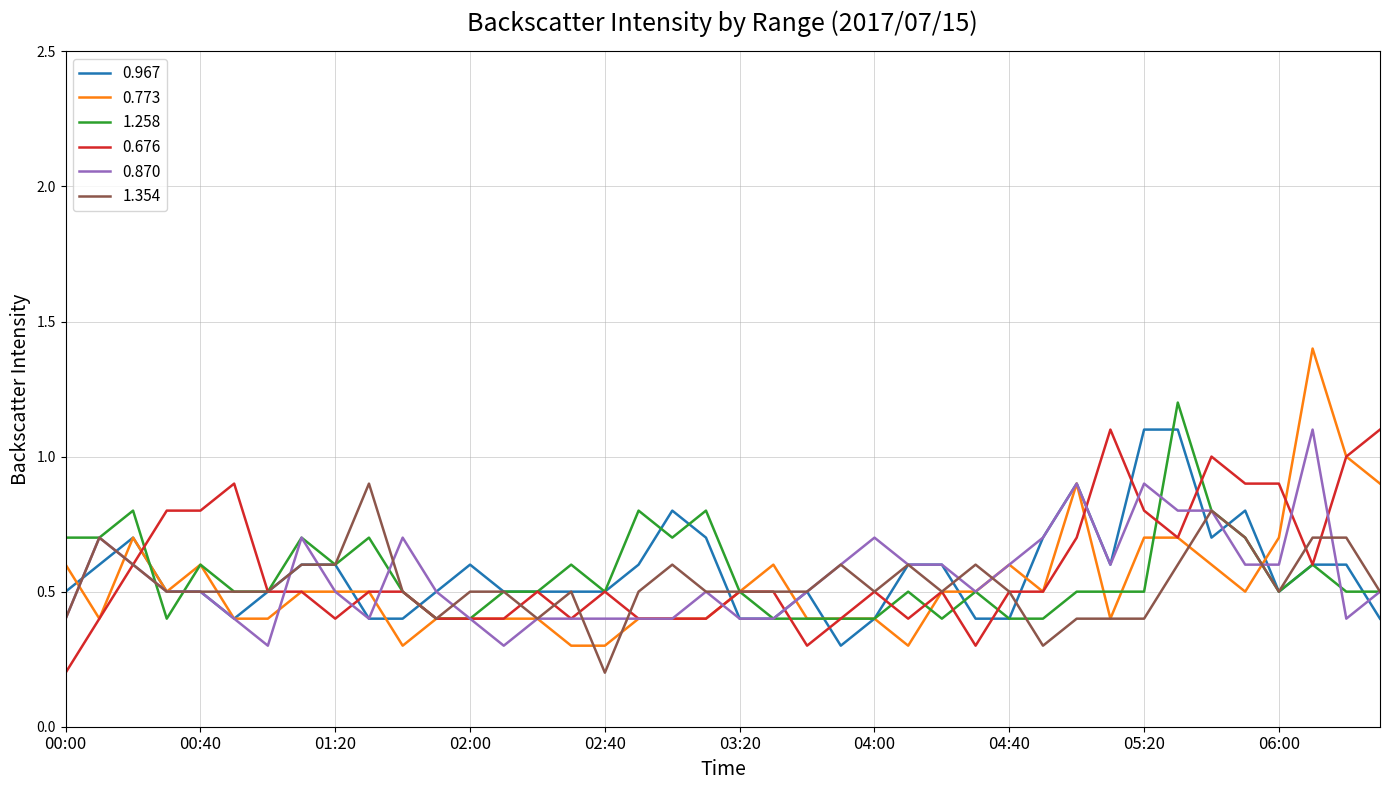

At how many categories does at least one series exceed 0?

40